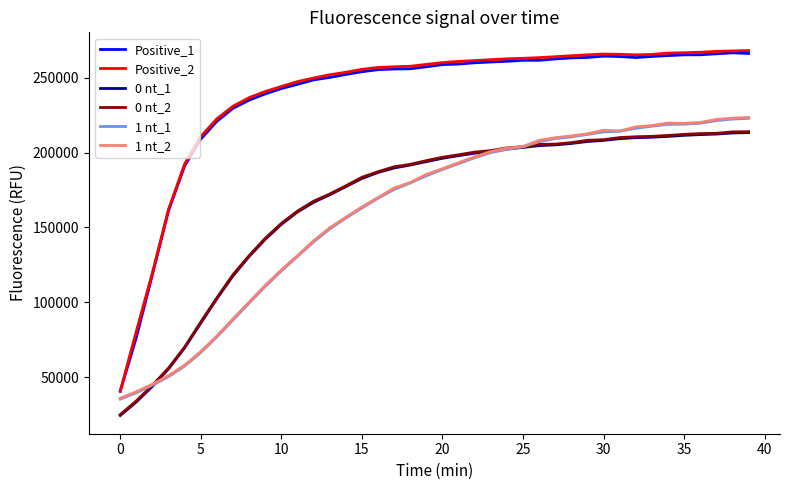

Which series has the widest spread of values?

Positive_2